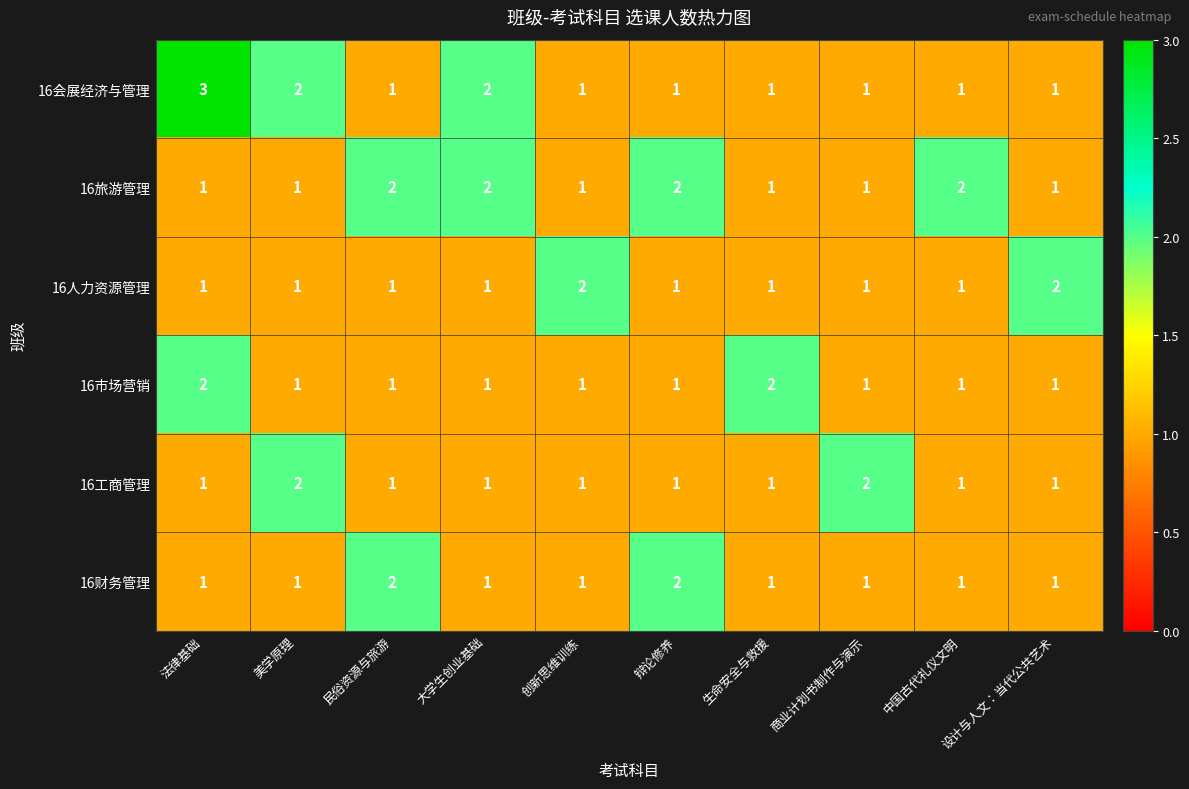

Which series has the widest spread of values?

16会展经济与管理